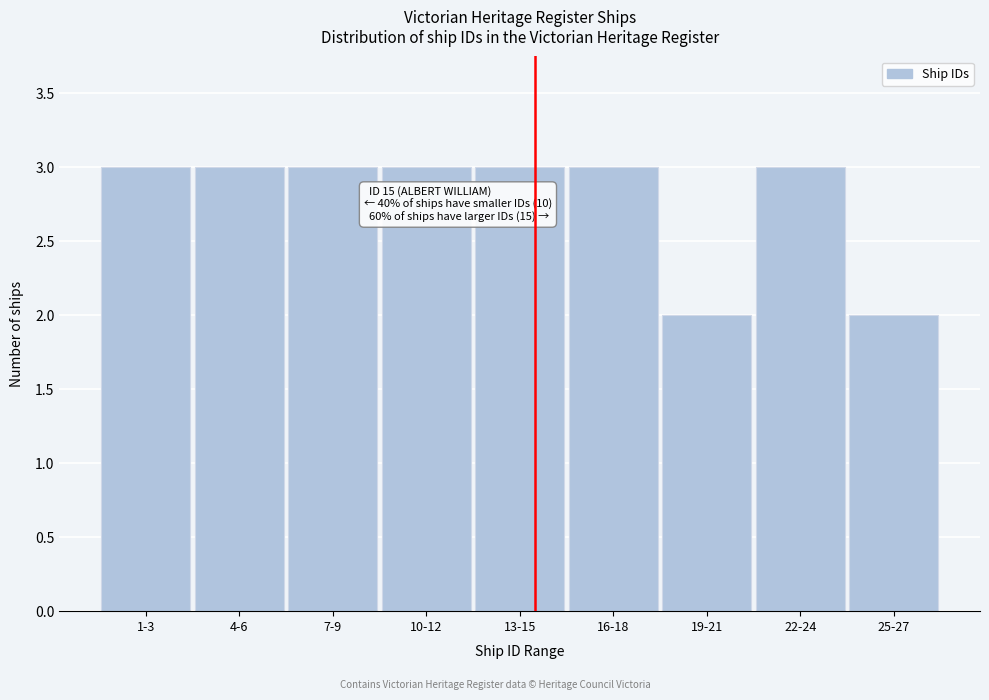

Reading left to right, transcribe all the data shown in this chart.

1-3=3	4-6=3	7-9=3	10-12=3	13-15=3	16-18=3	19-21=2	22-24=3	25-27=2